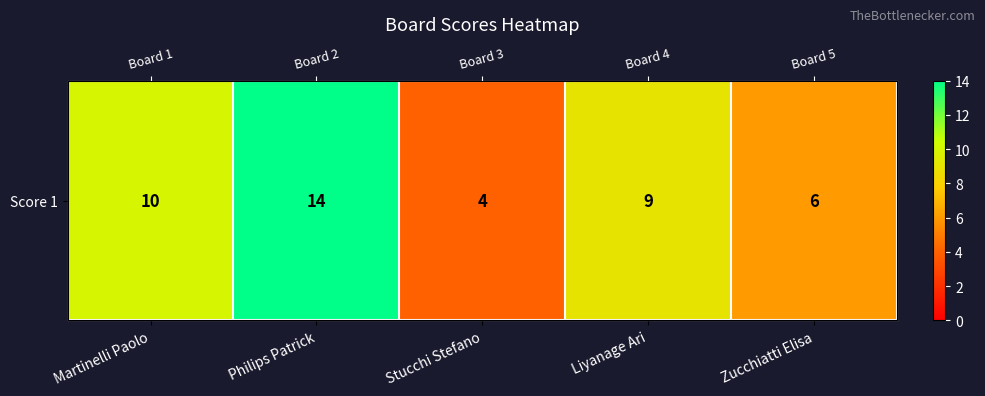

What is the difference between the maximum and second lowest values?

8